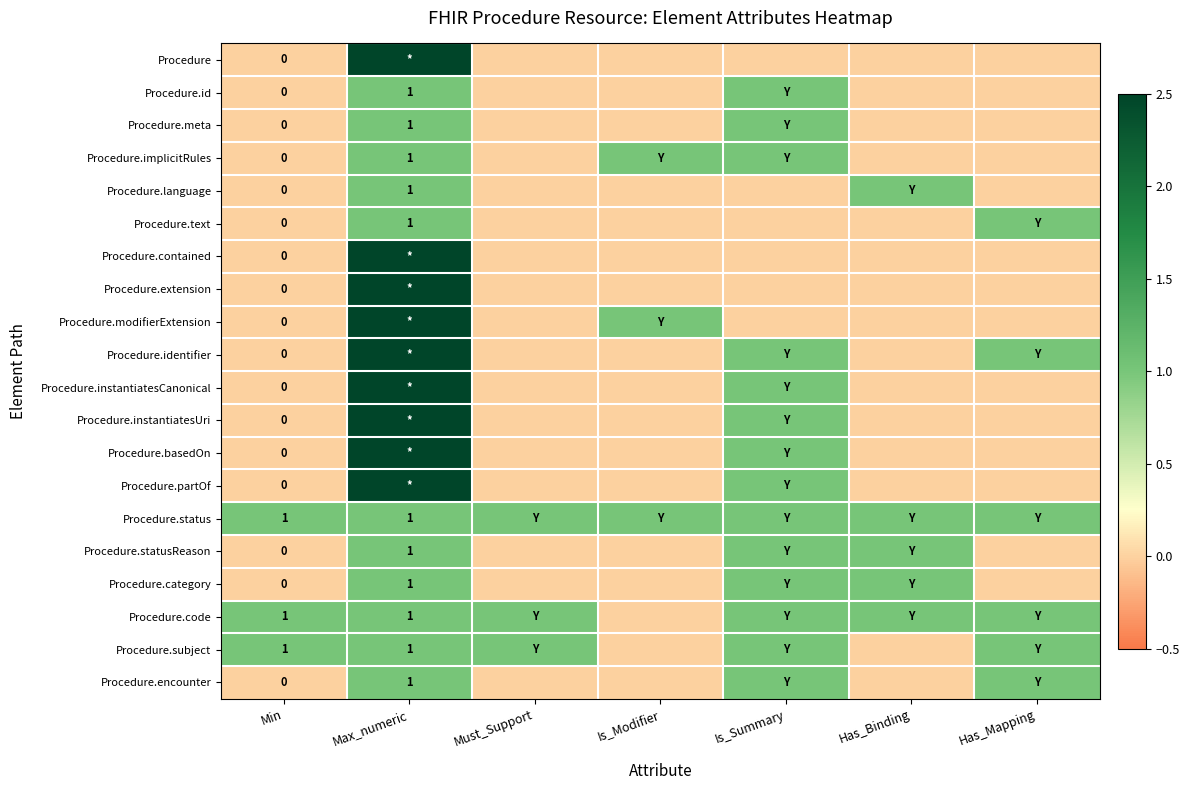

Is it true that Procedure.status equals 2 at Min?

False